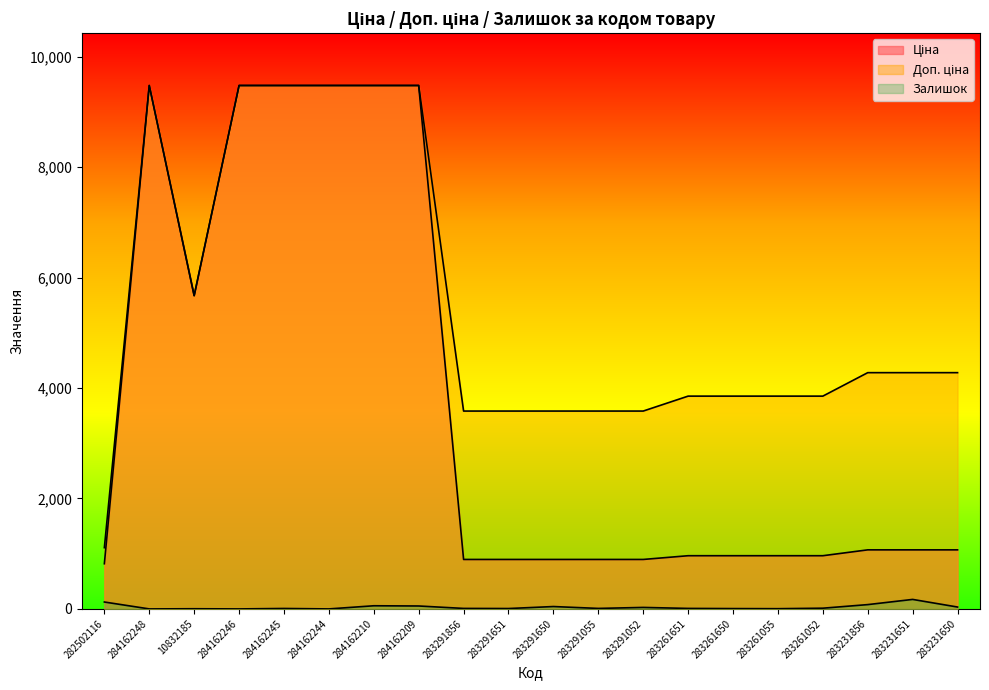

Between 284162246 and 283261650, which is larger?

284162246